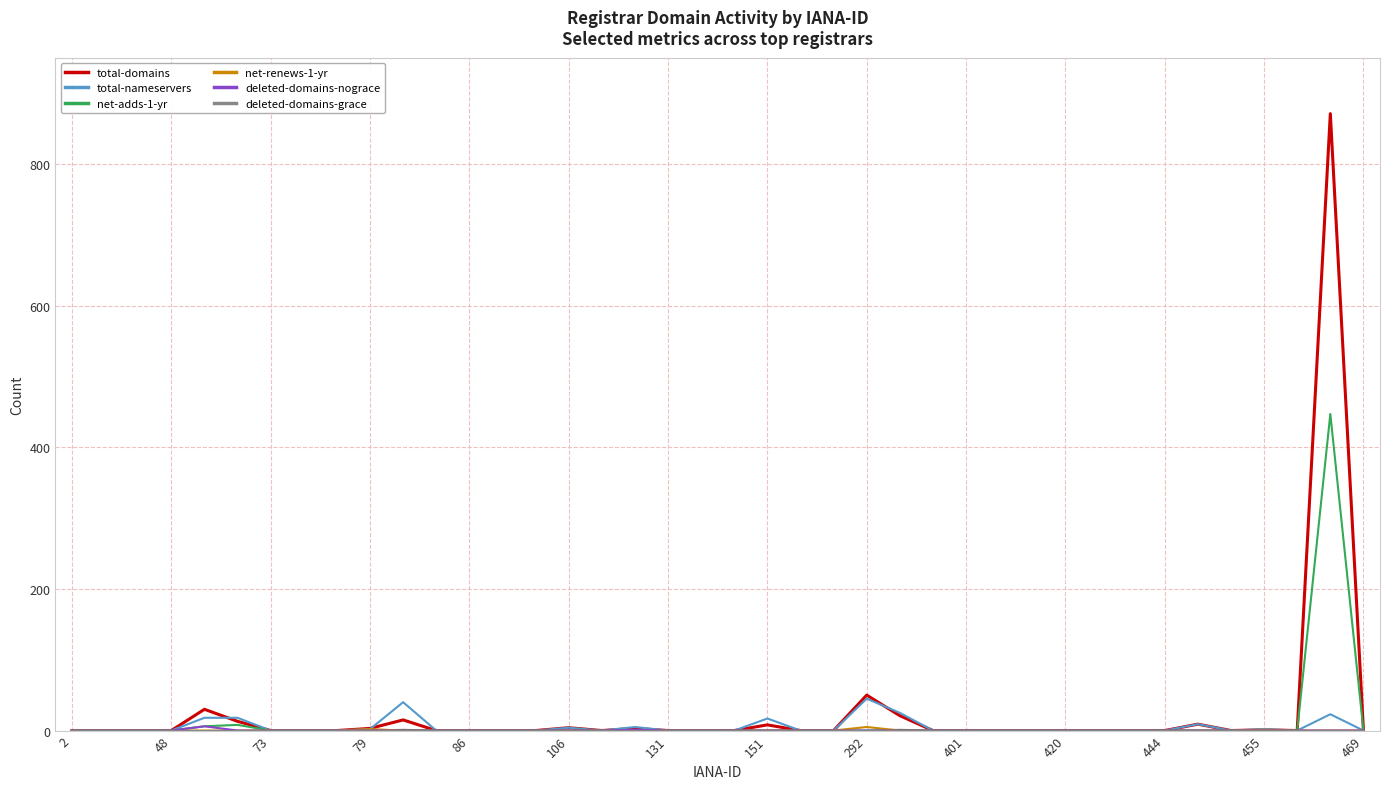

Which series has the largest range (max minus min)?

total-domains